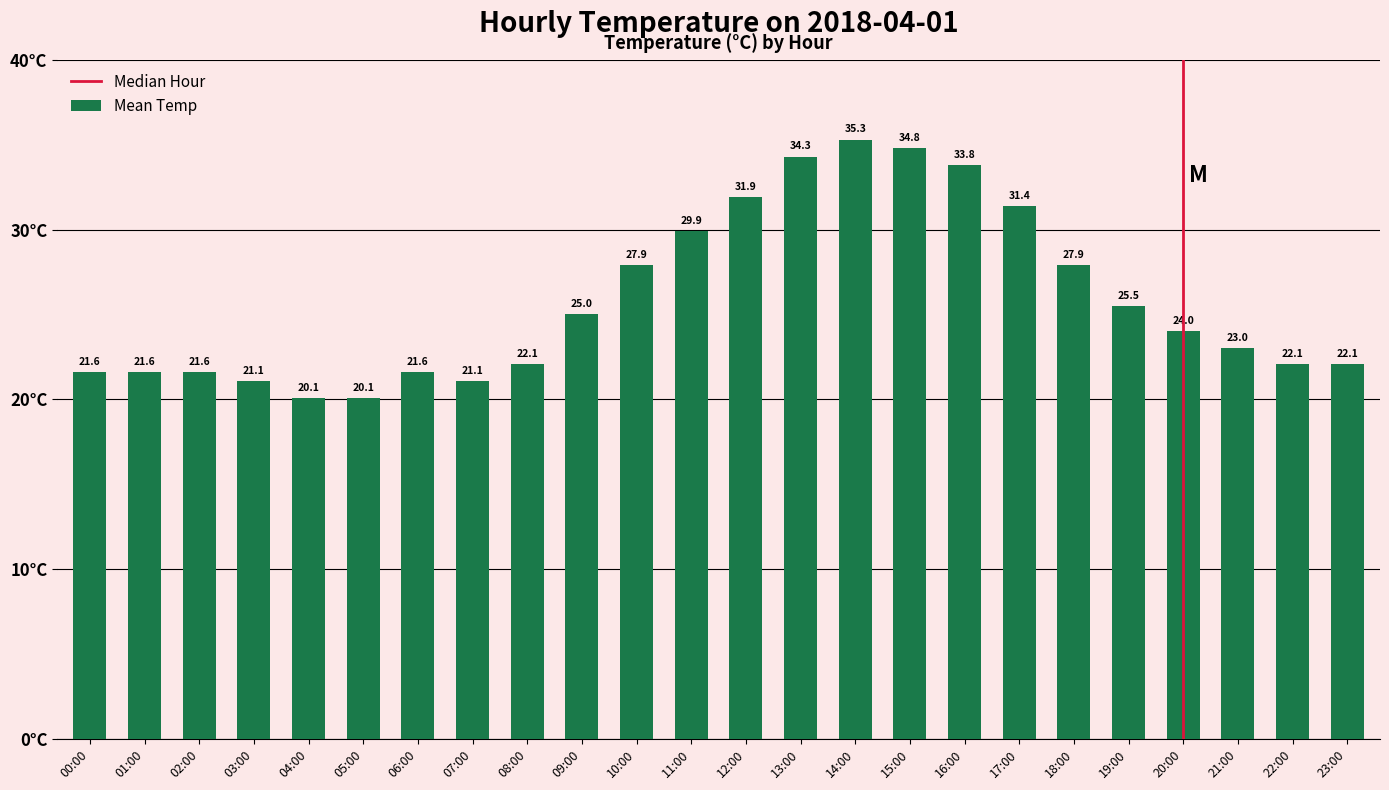

What is the value of the 14th bar from the left?

34.3